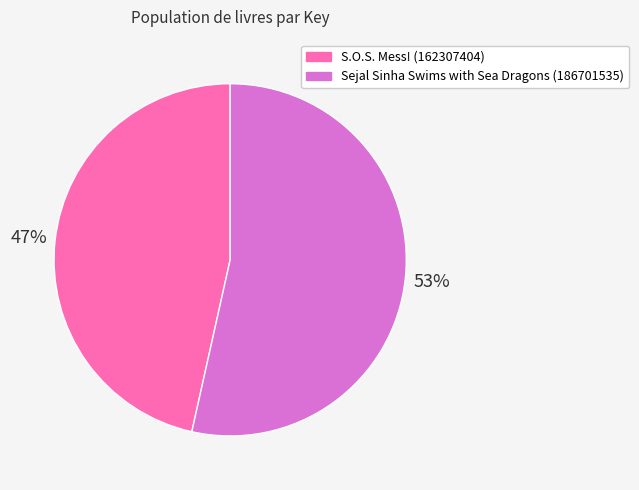

True or false: Sejal Sinha Swims with Sea Dragons (186701535) accounts for 47% of the total.

False